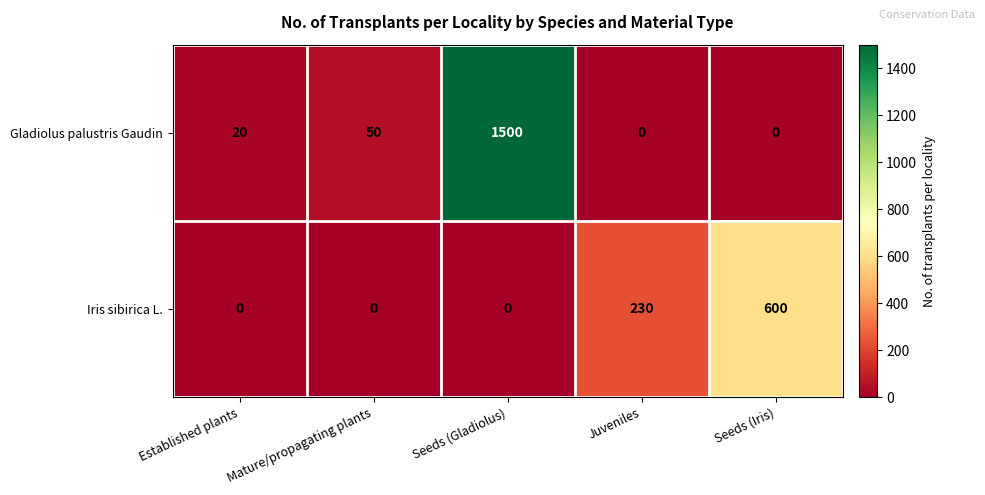

How many distinct data groups are displayed?

2